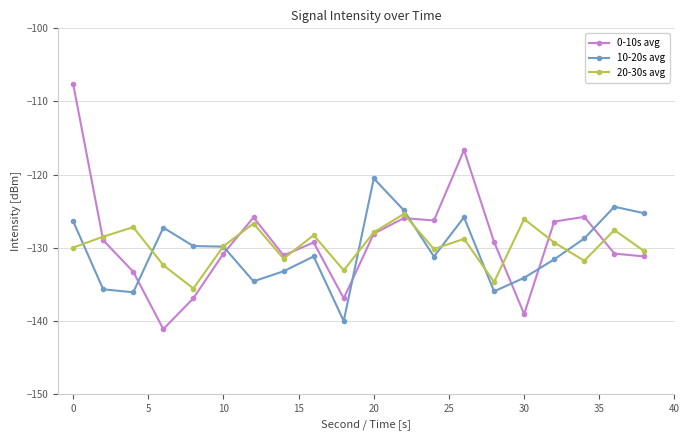

How many interior local valleys does the 20-30s avg series have?

6